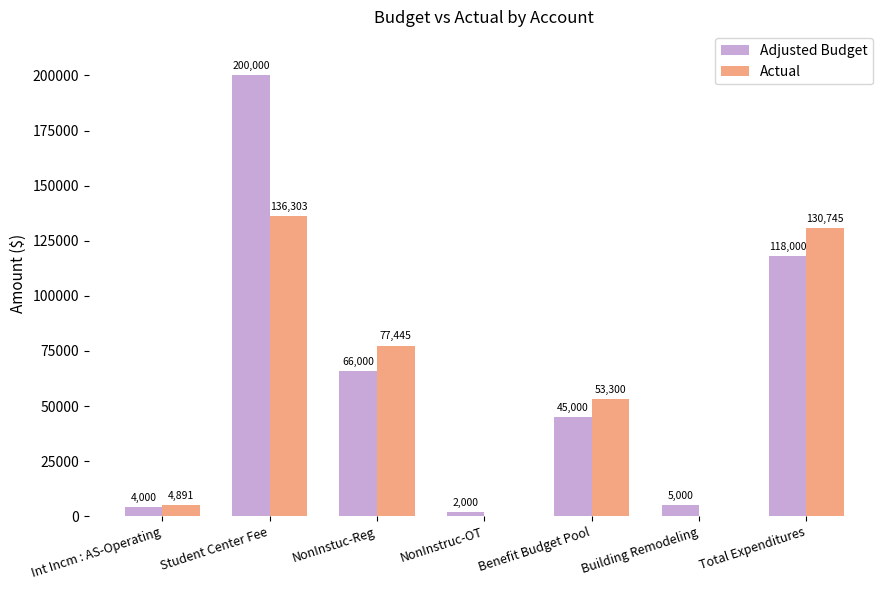

Is the value of Actual at Int Incm : AS-Operating greater than the value of Adjusted Budget at Building Remodeling?

No